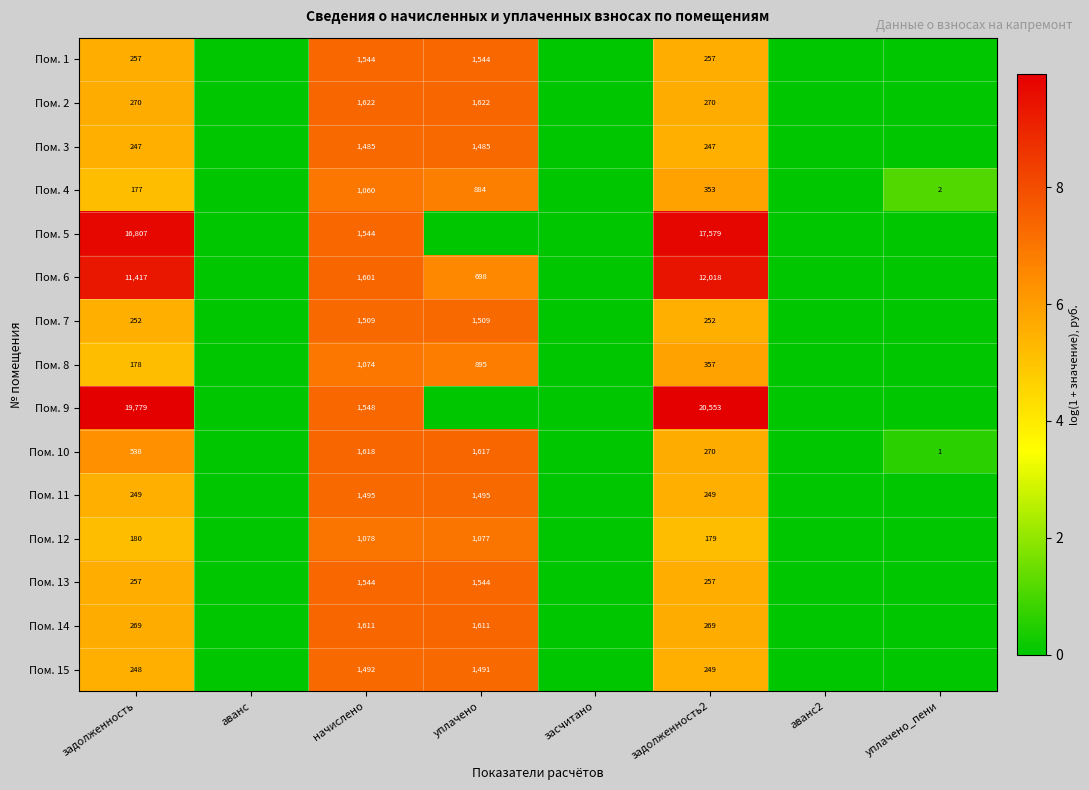

The Пом. 13 series shows 2291 at начислено. True or false?

False